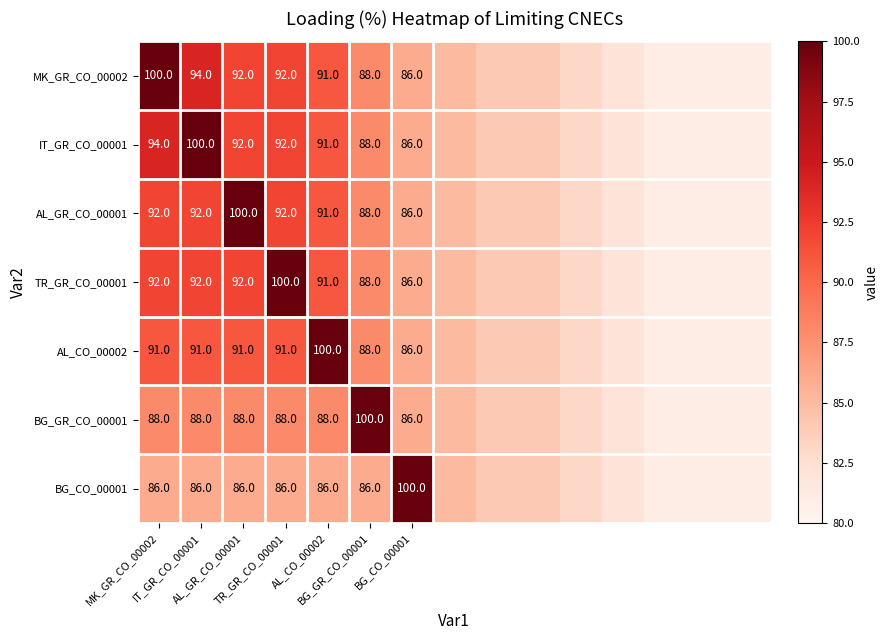

Which series has the largest total across all categories?

MK_GR_CO_00002